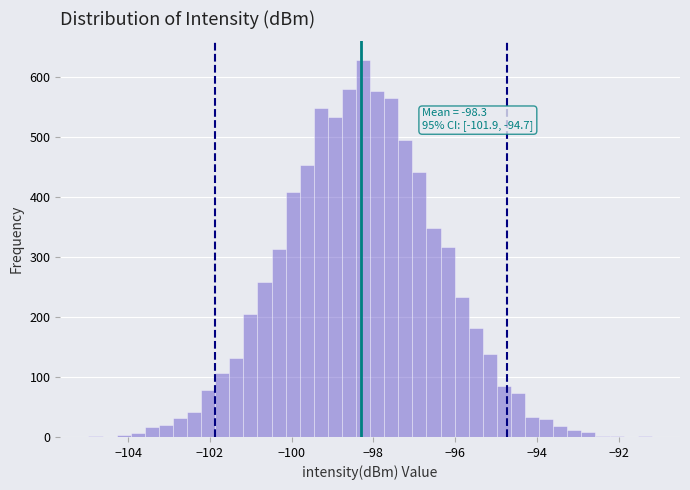

Around what value on the x-axis is the tallest bar? Give the approximate position of its centre, as read against the axis.

-98.2